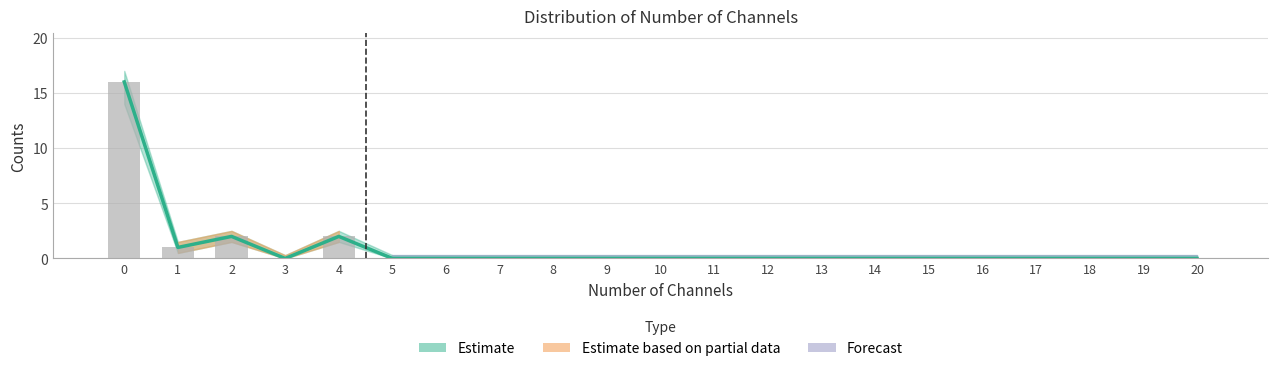

What is the sum of the Counts values at 4 and 11?

2